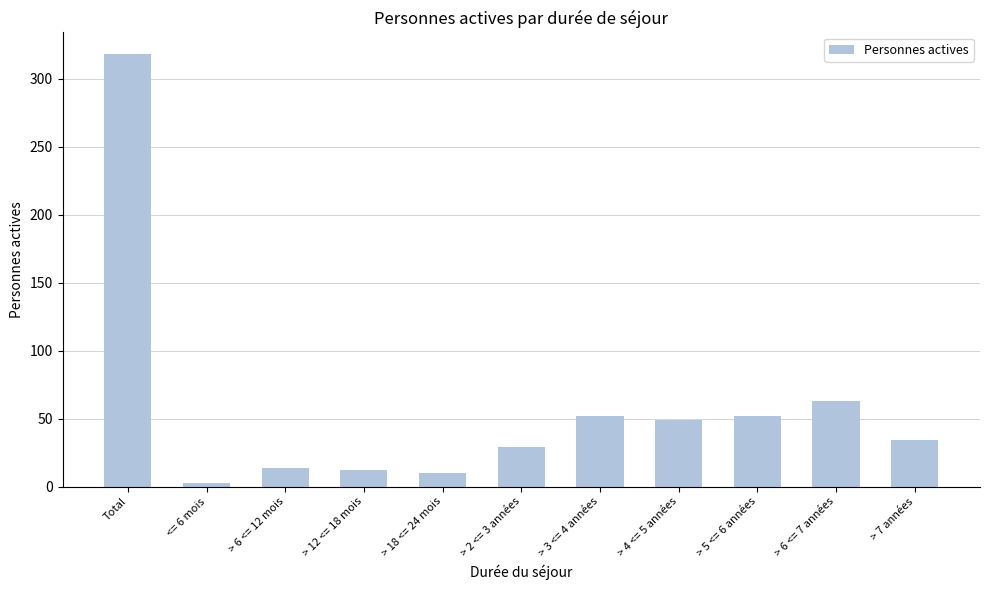

Is it true that the value at > 3 <= 4 années is 52?

True